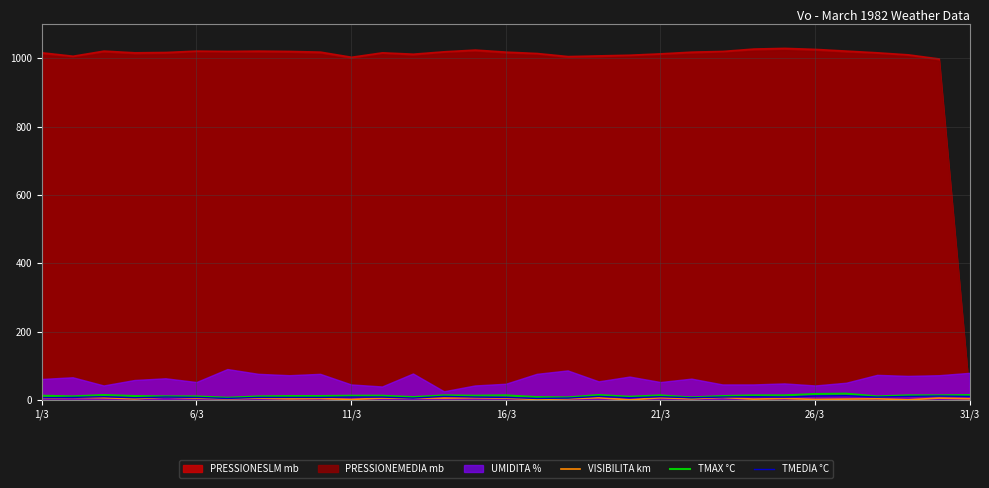

Is it true that TMEDIA °C equals 13 at 26?

True